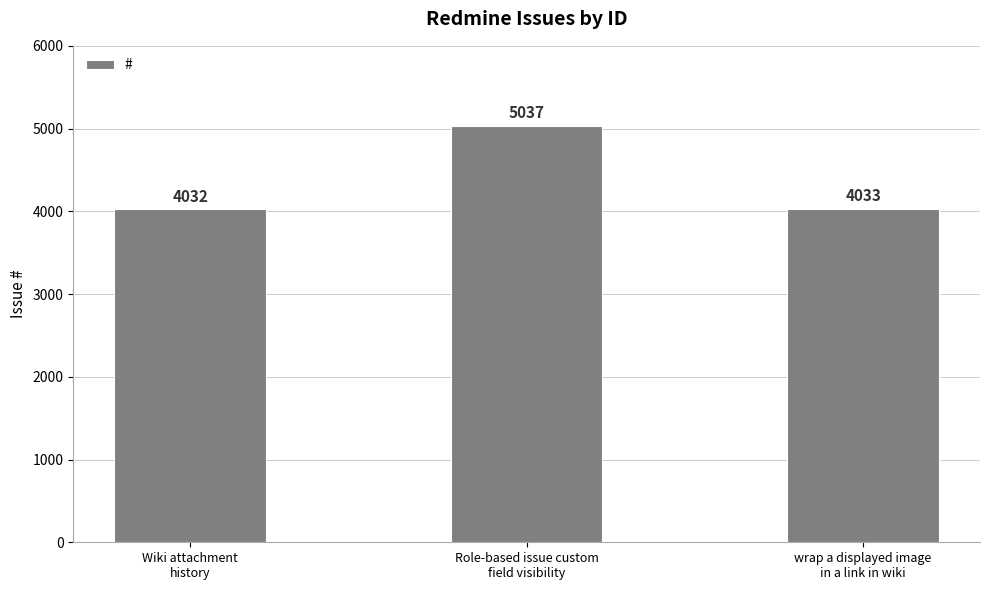

Reading right to left, transcribe all the data shown in this chart.

wrap a displayed image
in a link in wiki=4033	Role-based issue custom
field visibility=5037	Wiki attachment
history=4032